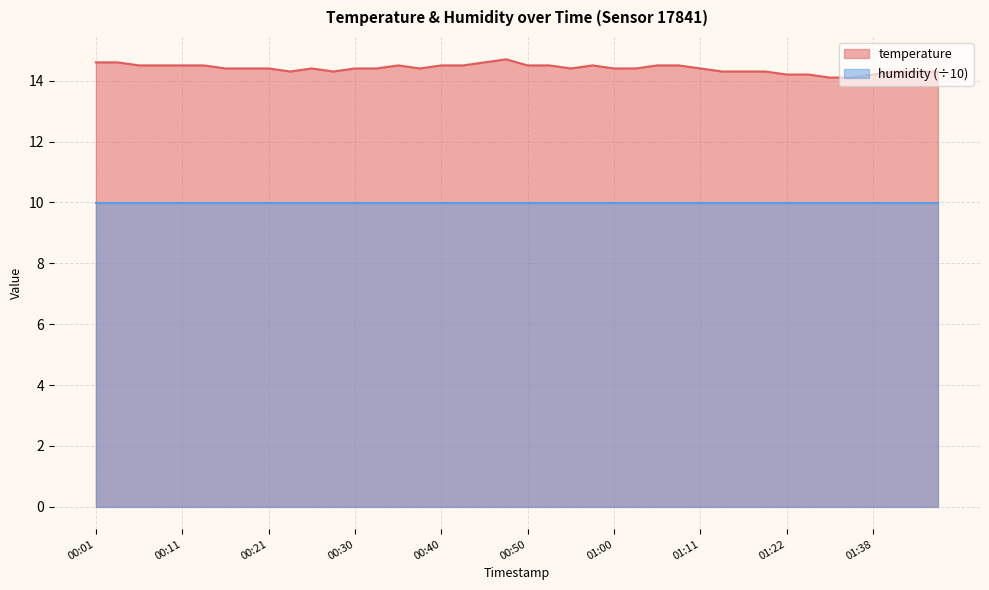

How many points are higher than both their immediate neighbors (excluding endpoints)?

4